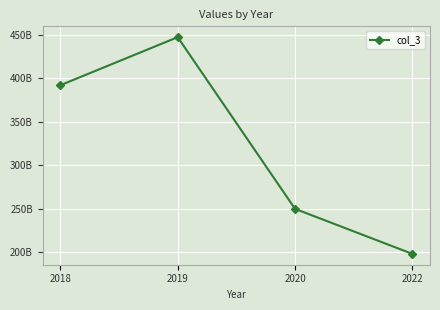

Is this an area chart (filled region under the line)?

No